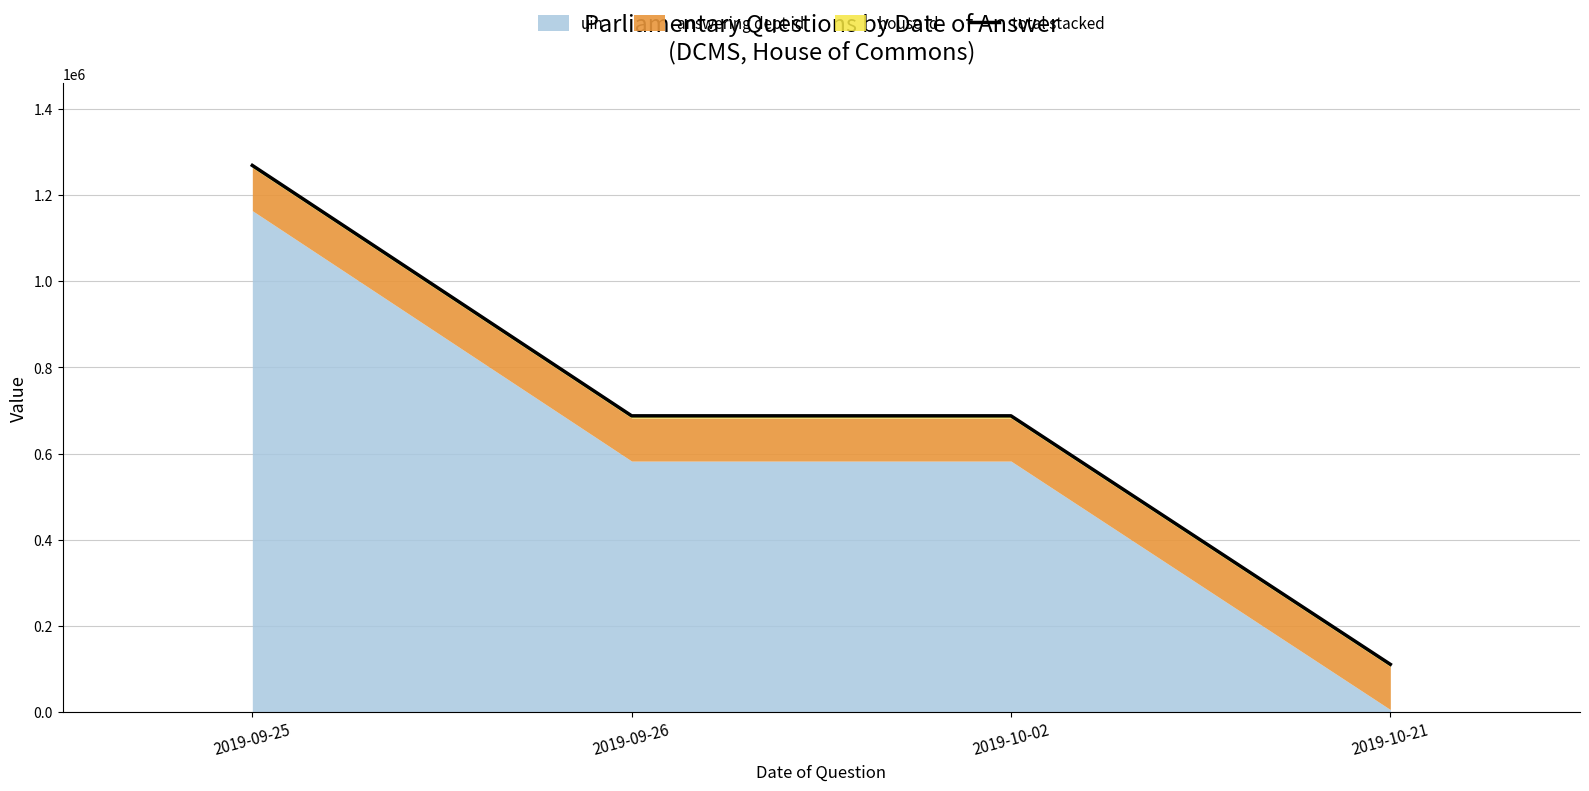

List the labels in order of value, smallest first.

2019-10-21, 2019-09-26, 2019-10-02, 2019-09-25